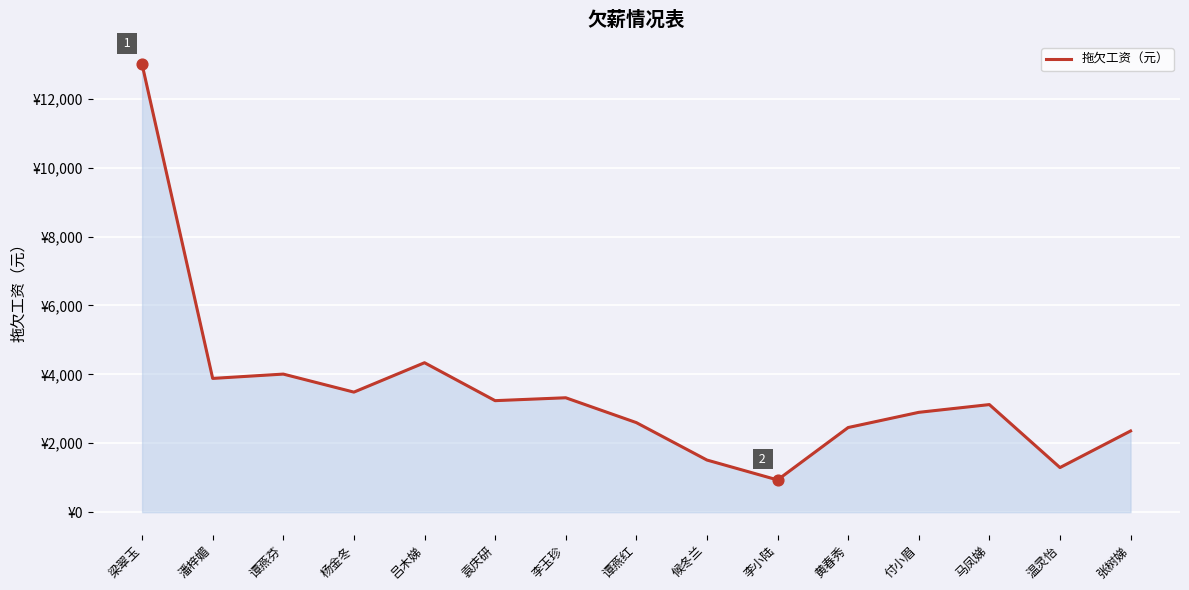

Which has a higher value, 杨金冬 or 梁翠玉?

梁翠玉